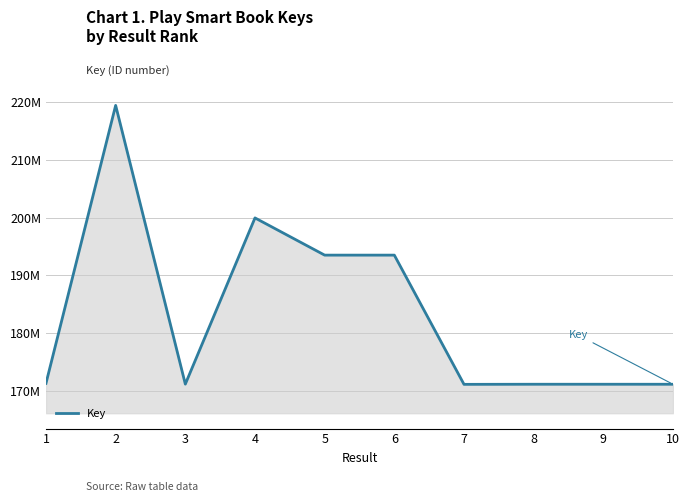

Is this an area chart (filled region under the line)?

Yes